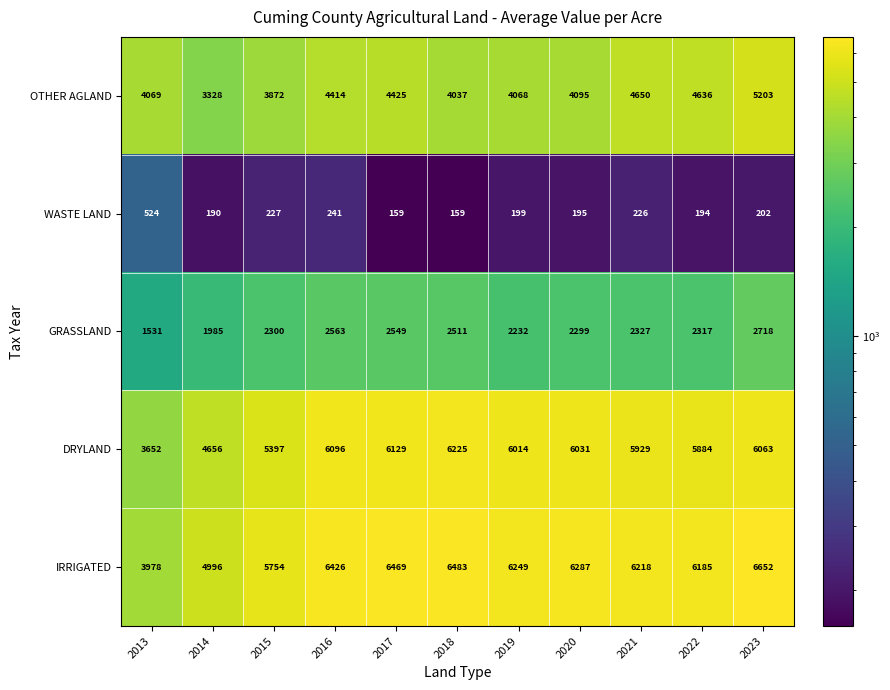

What is the difference between the highest and lowest values at 2019?

6050